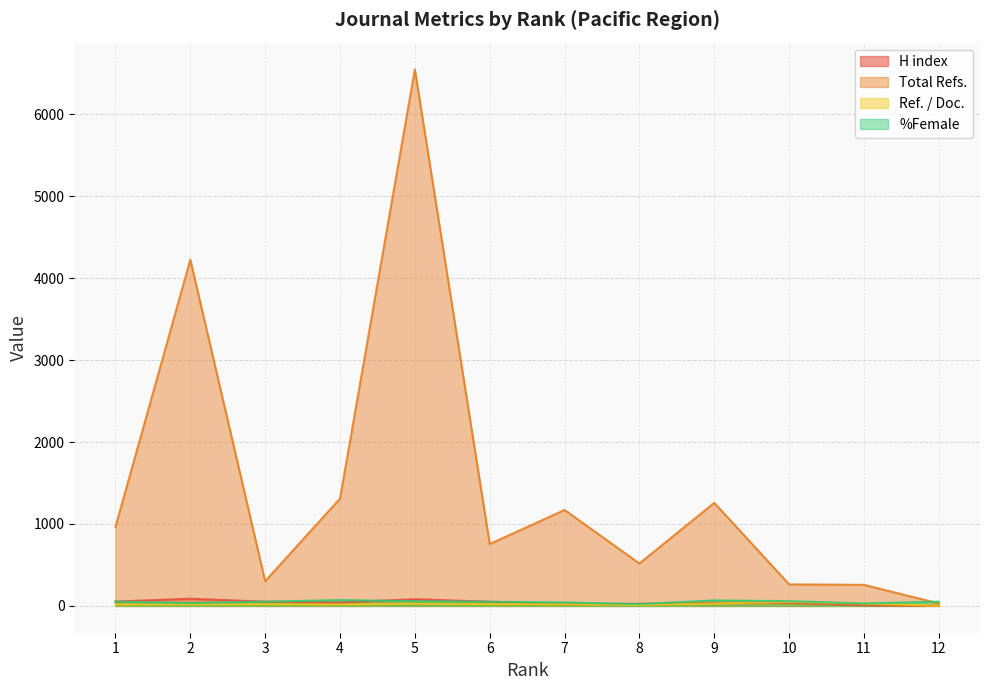

Rank the series at 6 from highest to lowest value.

Total Refs., H index, %Female, Ref. / Doc.